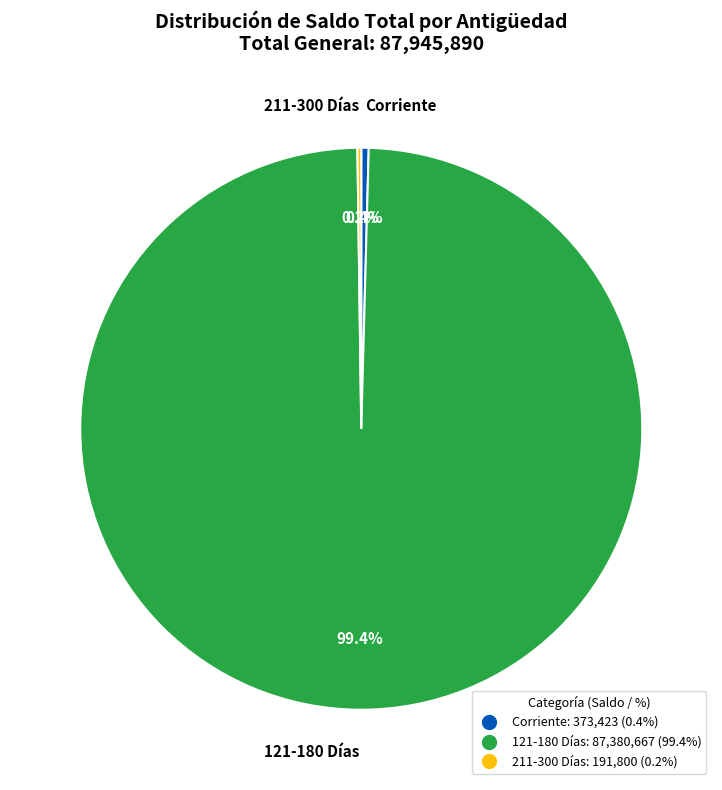

Combined, what portion of the pie is 121-180 Días and Corriente?

99.8%